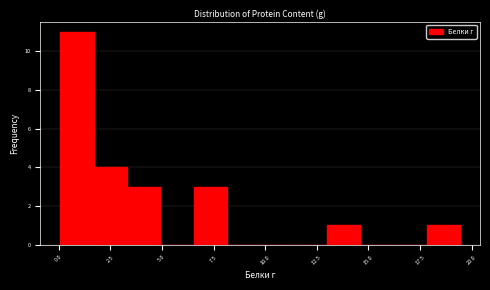

Around what value on the x-axis is the tallest bar? Give the approximate position of its centre, as read against the axis.

1.0